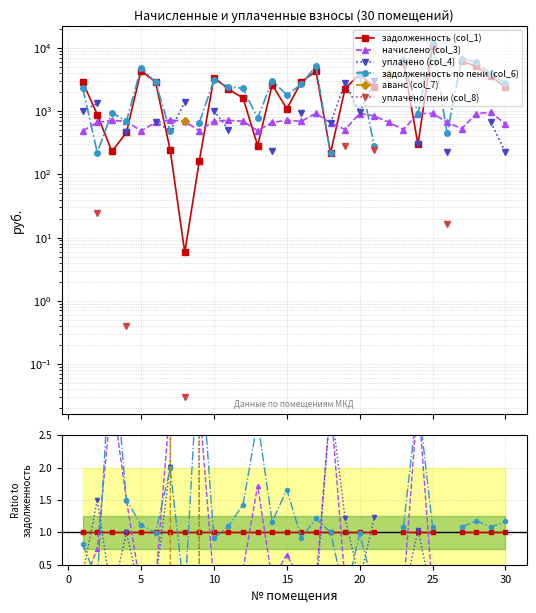

True or false: уплачено пени (col_8) has more than 2 interior local peaks.

True